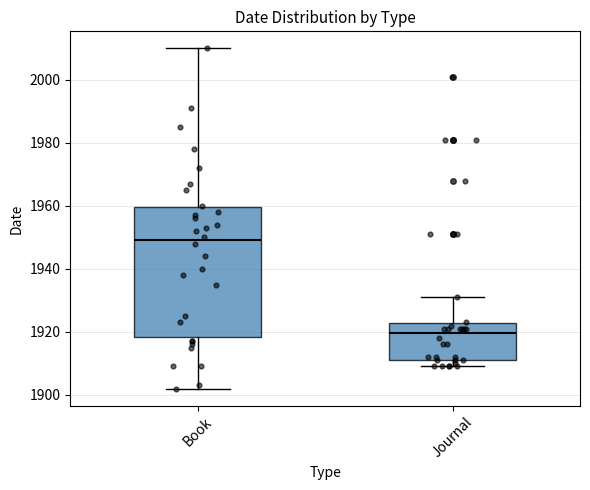

Reading left to right, read every box against the y-axis: the position of its median line, the range the box covers, and the ends of its whiskers. The values are not printed on the chart, so give them approximately, as read against the axis.

Book: median 1950, box 1918 to 1960, whiskers 1902 to 2010
Journal: median 1920, box 1912 to 1922, whiskers 1910 to 1932